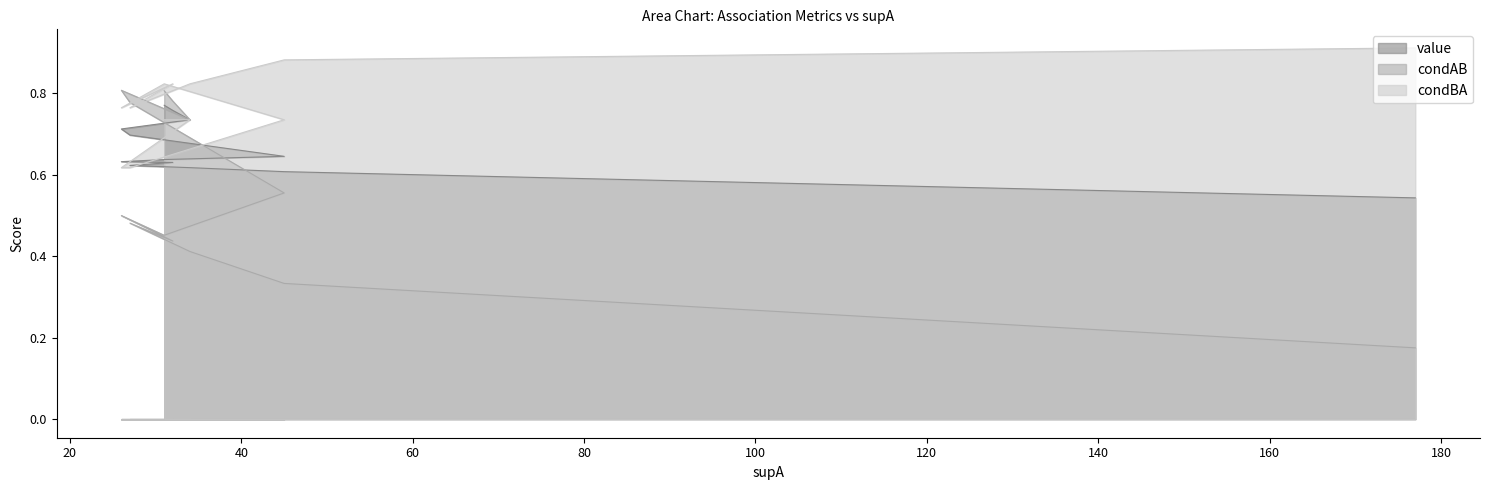

What is the difference between the value values at 20 and 120?

0.1